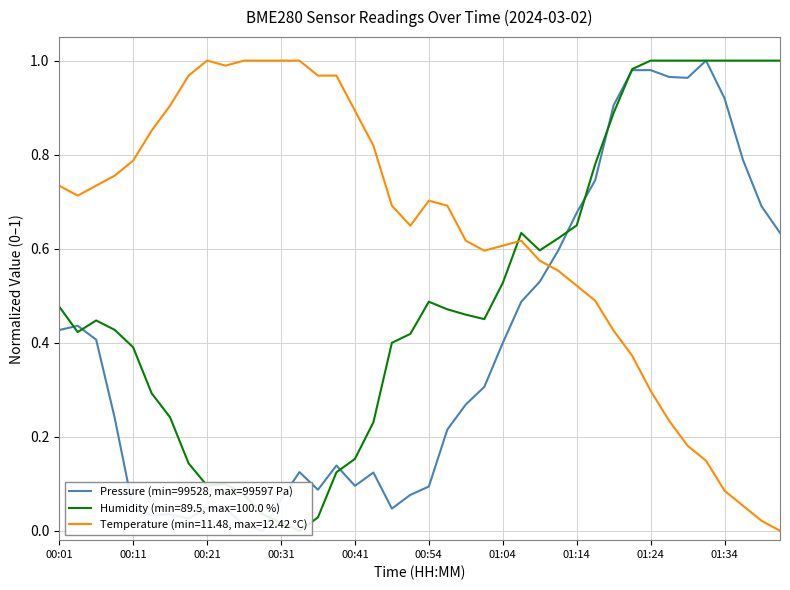

Is this an area chart (filled region under the line)?

No